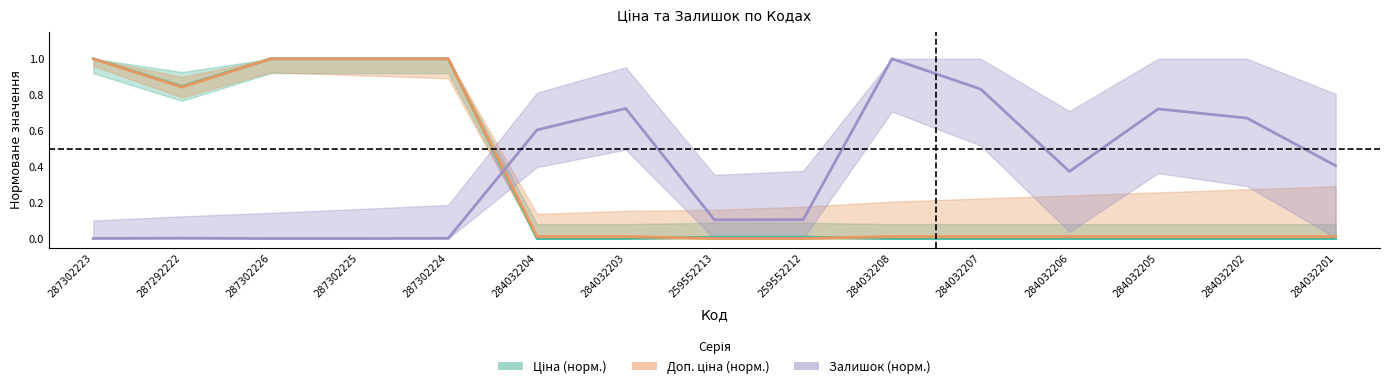

What is the approximate value of Залишок (норм.) at 259552213?

0.1